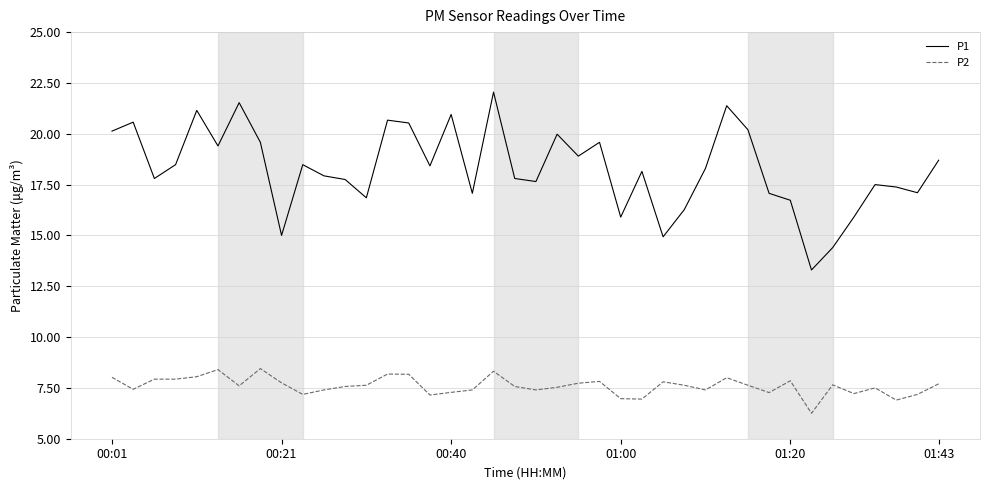

Which series has the widest spread of values?

P1